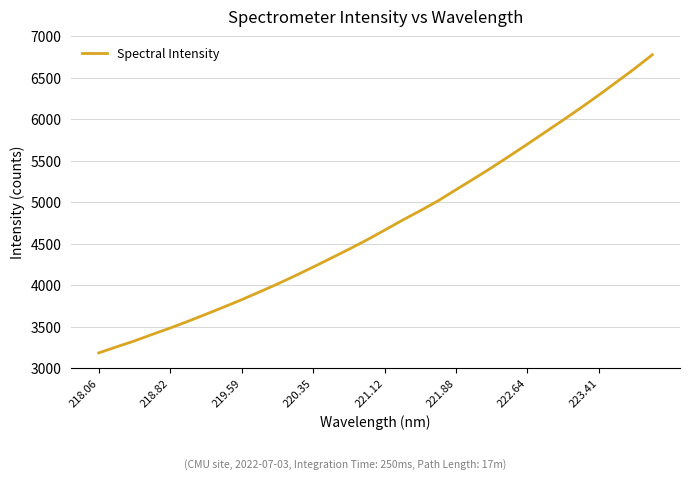

What is the difference between the maximum and minimum values?

3595.0